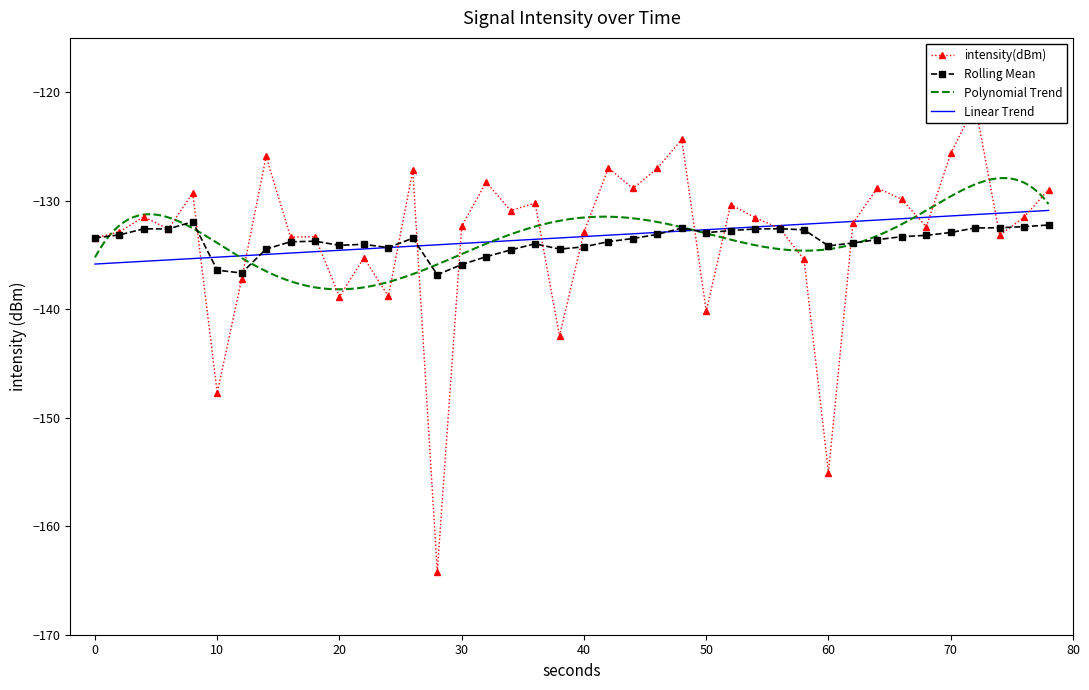

What is the maximum value for Rolling Mean?

-131.9